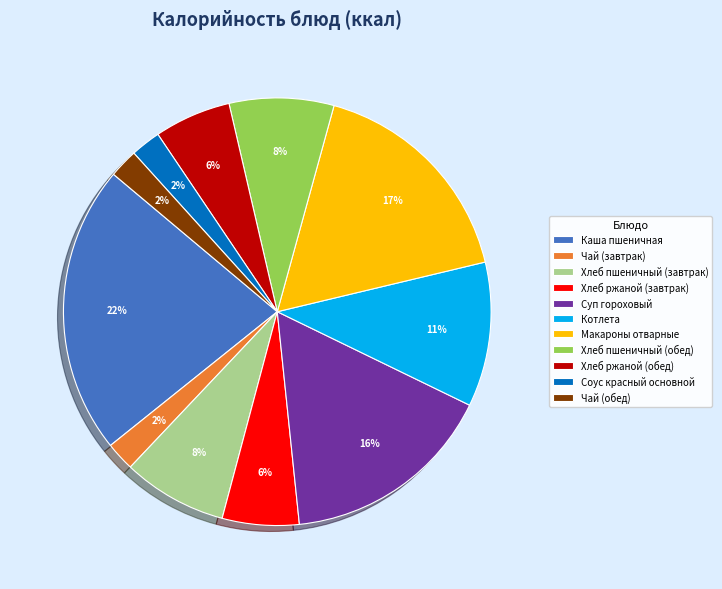

Which slice is the largest?

Каша пшеничная